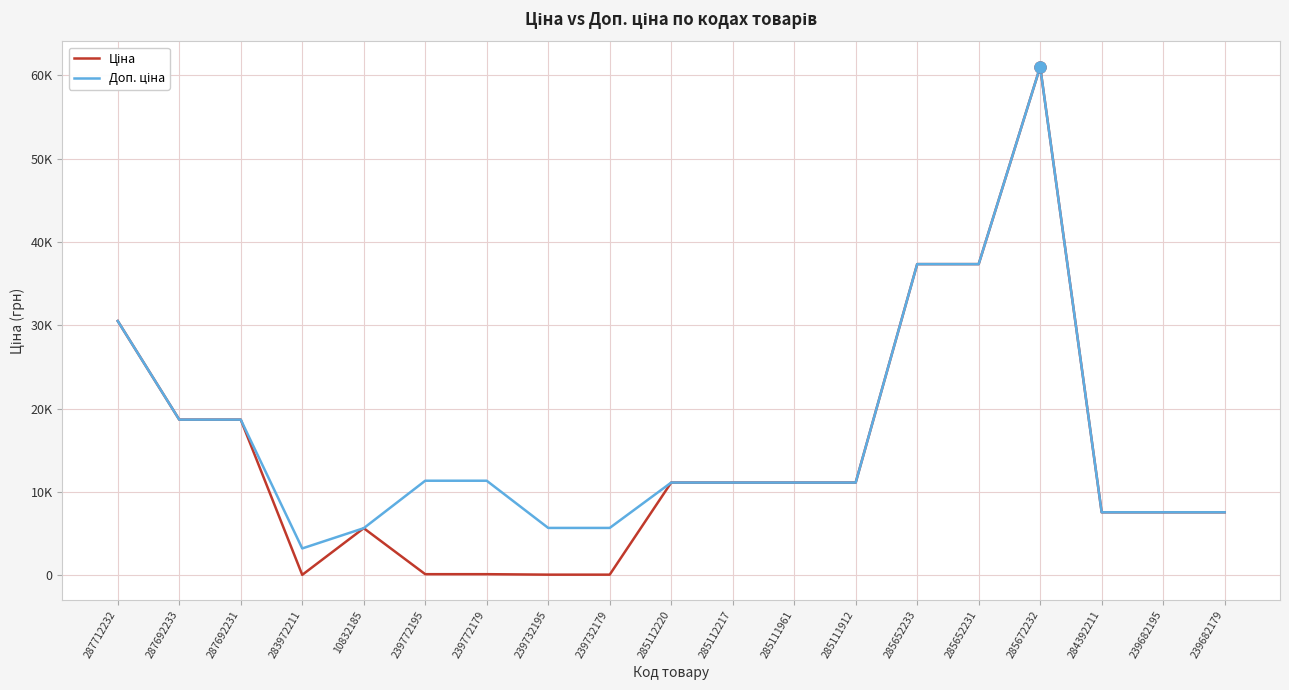

Does the chart display data point markers on the line(s)?

No